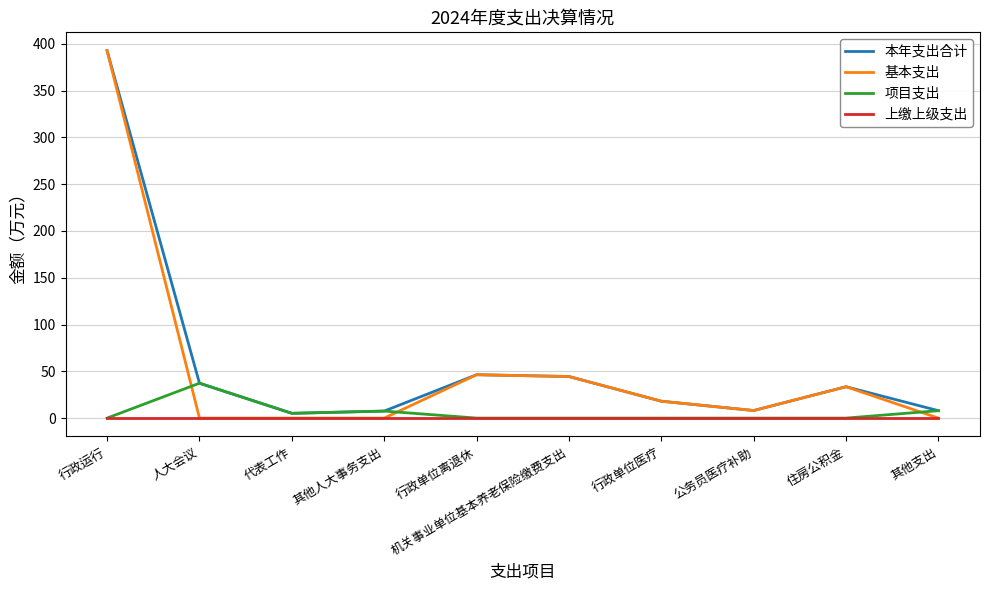

What position from the left is 行政运行?

1